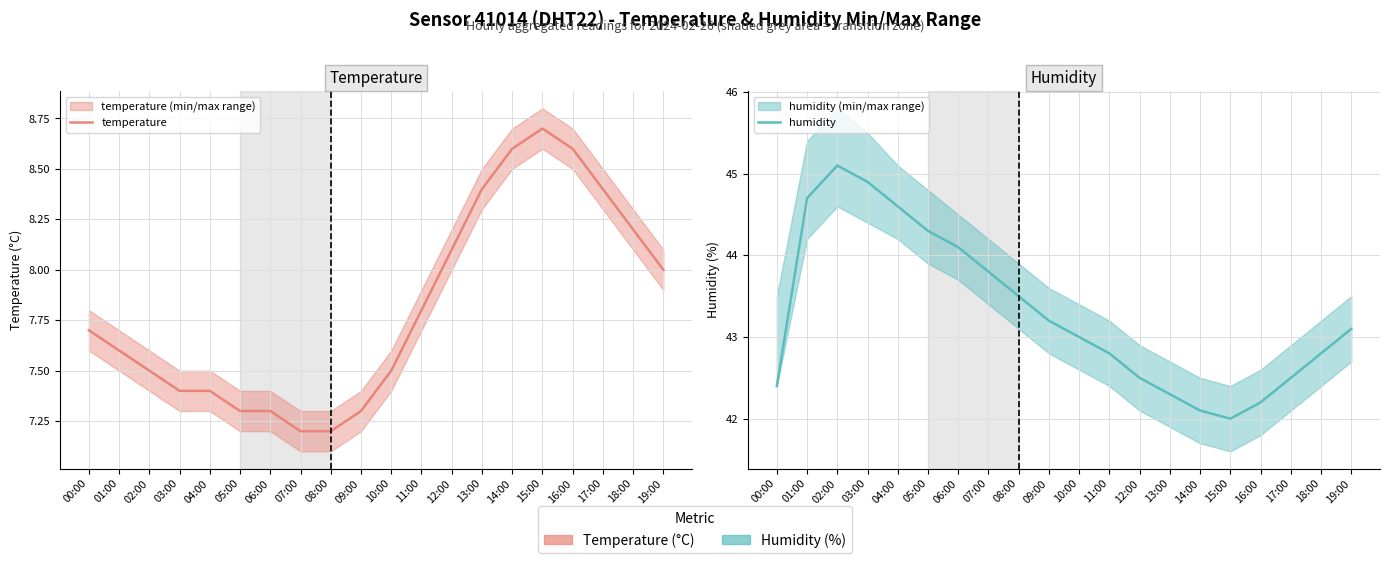

What is the label of the 5th point from the left?

04:00